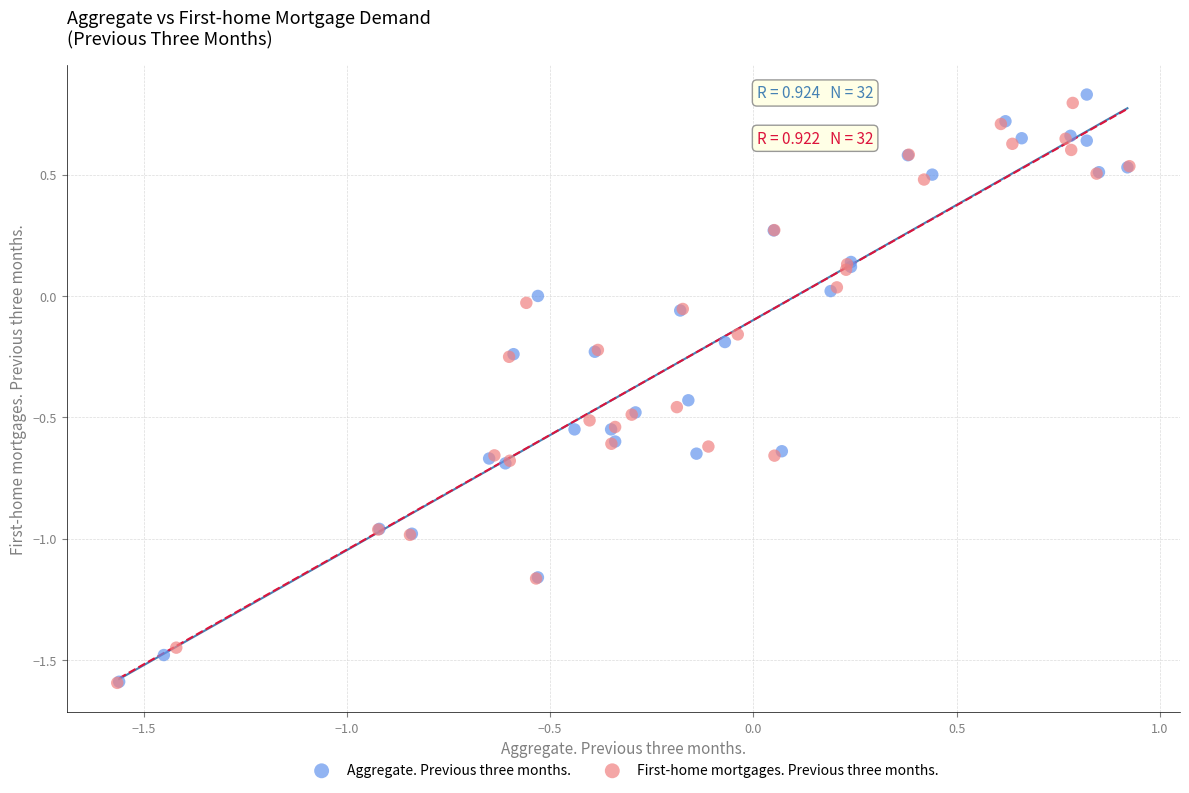

Which series has the widest spread of Y values?

Aggregate. Previous three months.